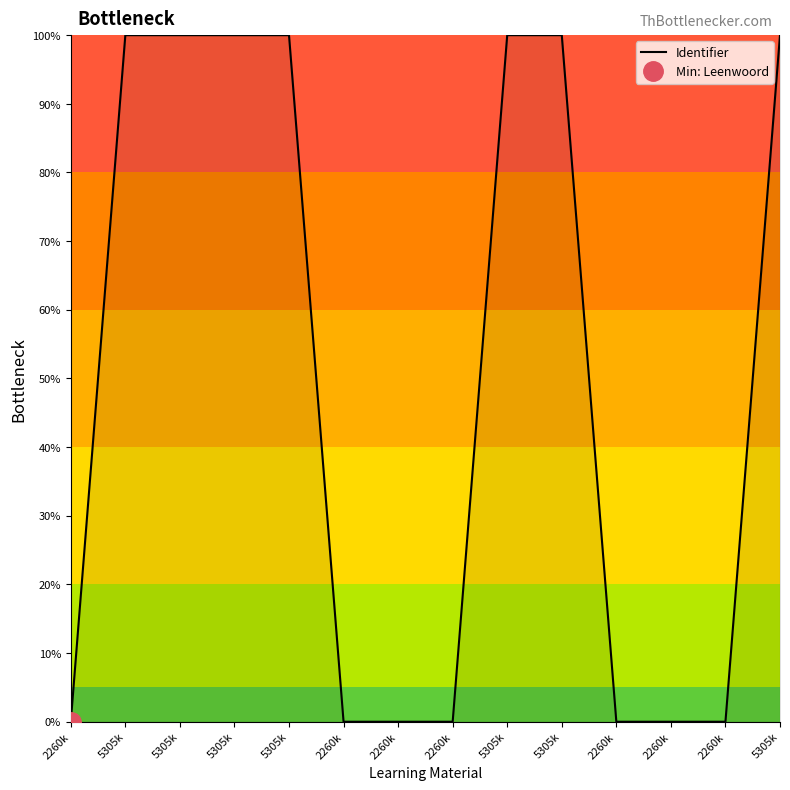

What is the greatest value displayed?

100.0